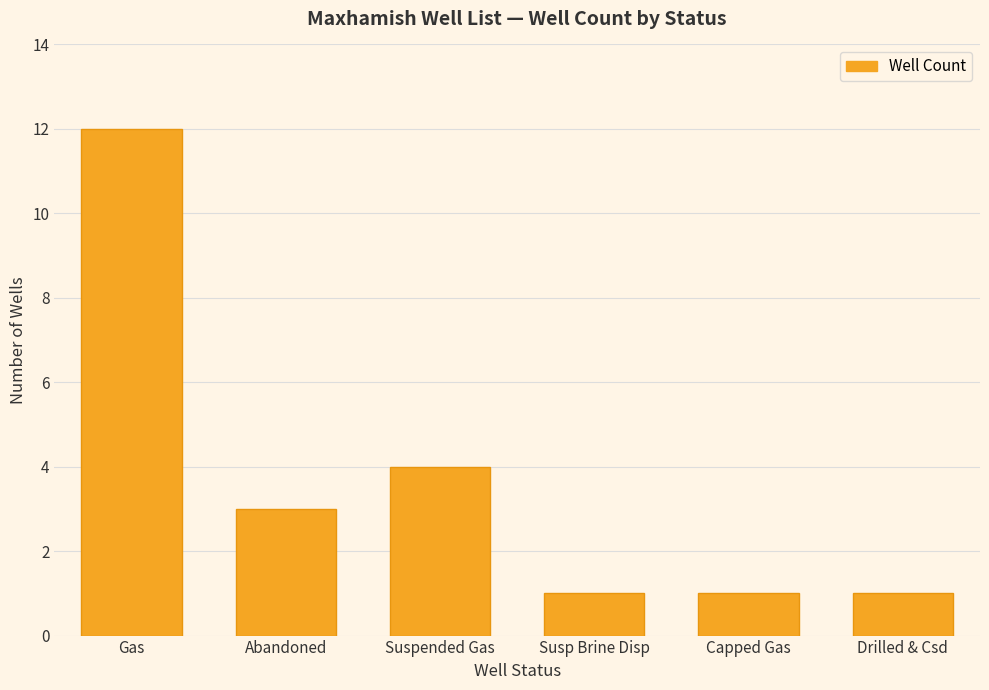

Where does the data first go above 3?

Gas